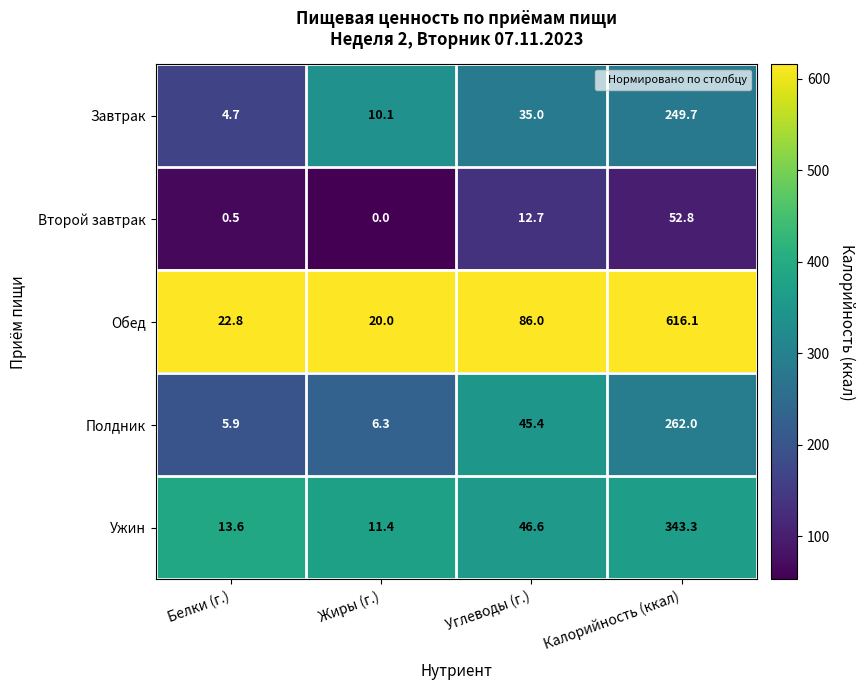

Reading left to right, what are all the values shown in this chart?

Завтрак: 4.7	10.1	35.0	249.7
Второй завтрак: 0.5	0.0	12.7	52.8
Обед: 22.8	20.0	86.0	616.1
Полдник: 5.9	6.3	45.4	262.0
Ужин: 13.6	11.4	46.6	343.3